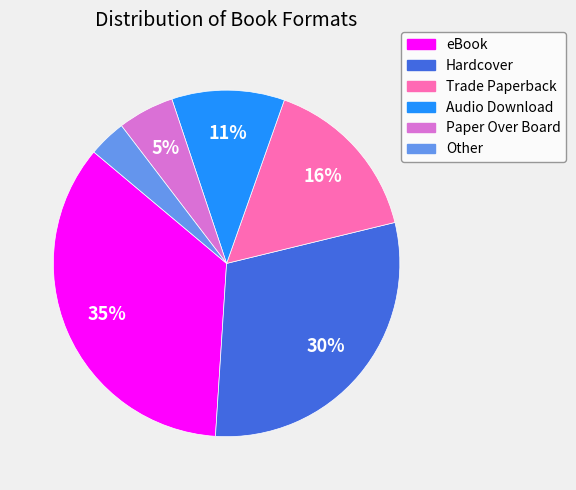

To the nearest percent, what portion does Audio Download represent?

11%